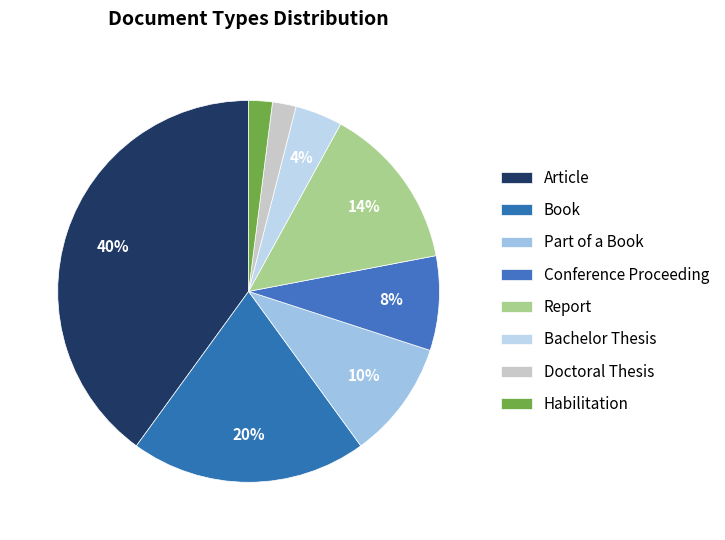

Does any single category account for the majority?

No